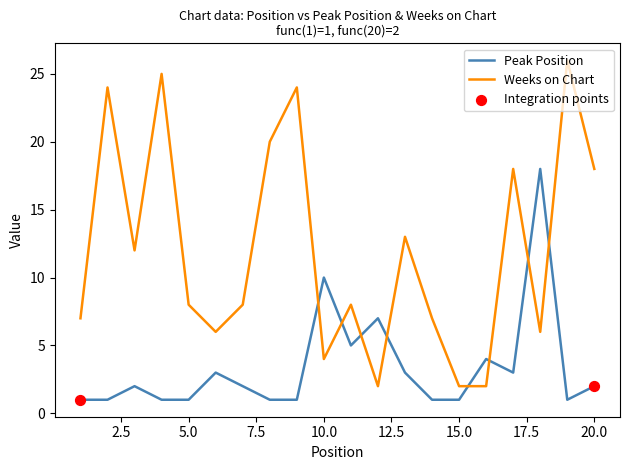

What is the difference between the maximum and minimum values in the Peak Position series?

17